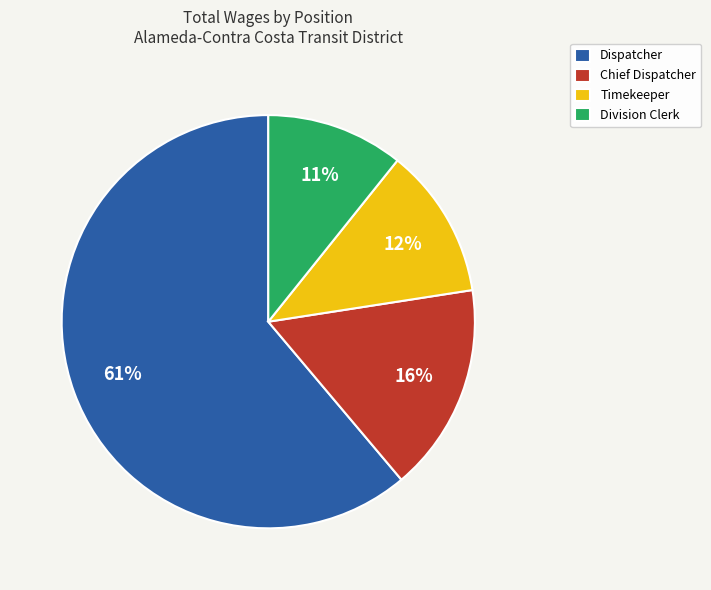

To the nearest percent, what is the average slice percentage?

25%